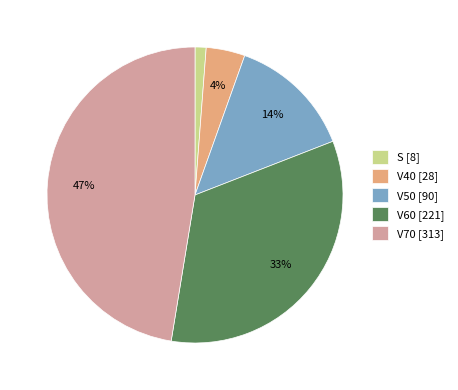

Between S [8] and V40 [28], which is larger?

V40 [28]